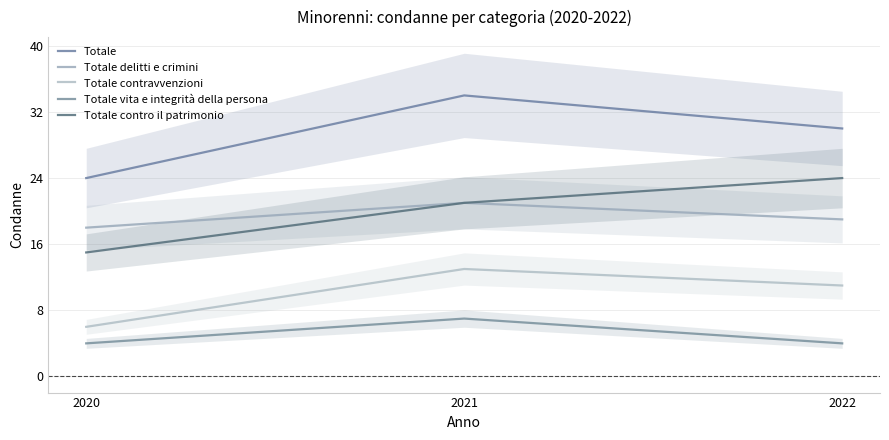

At how many categories does at least one series exceed 23?

3